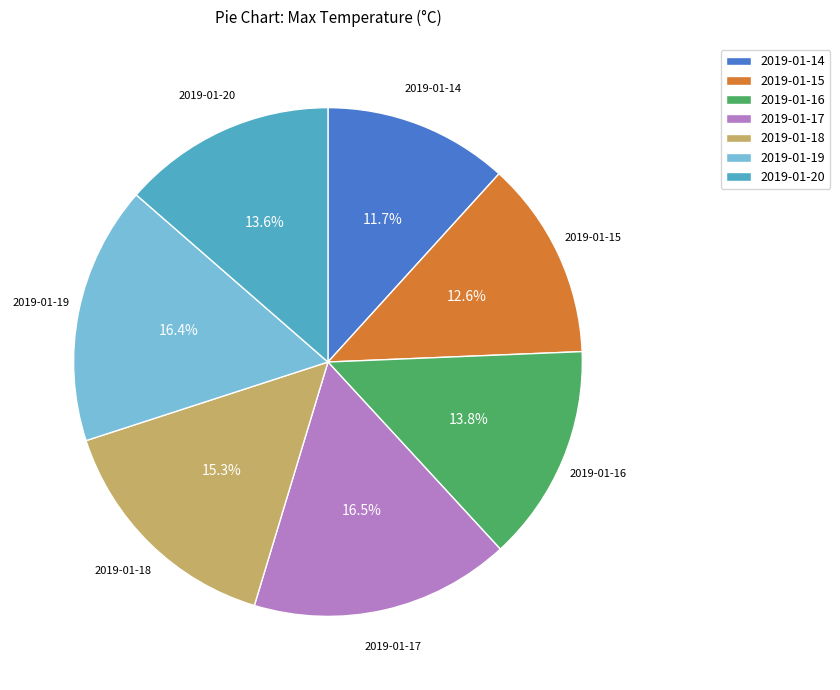

Does 2019-01-20 represent more than half of the total?

No